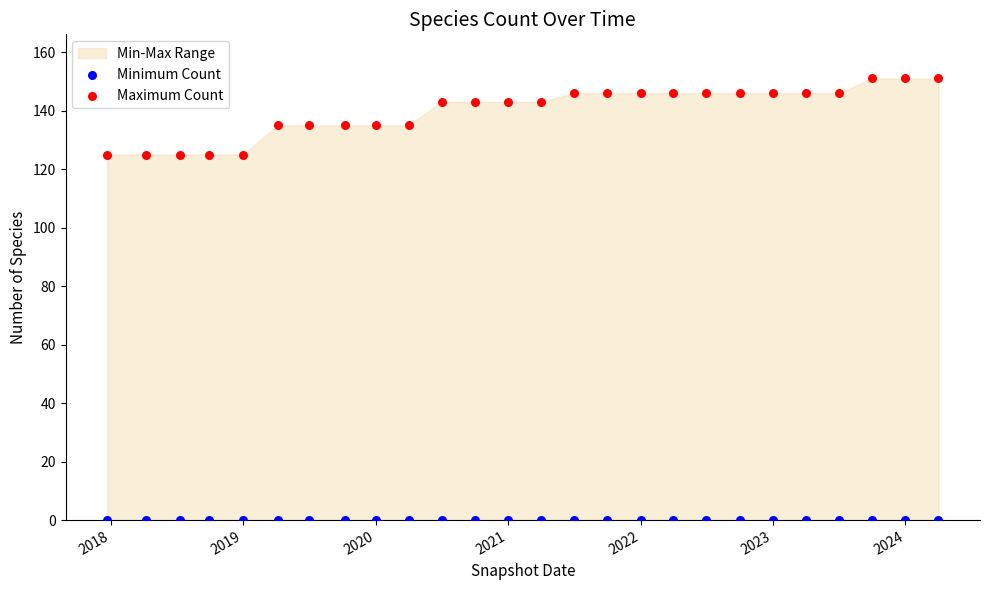

Which series contains the lowest Y value?

Minimum Count